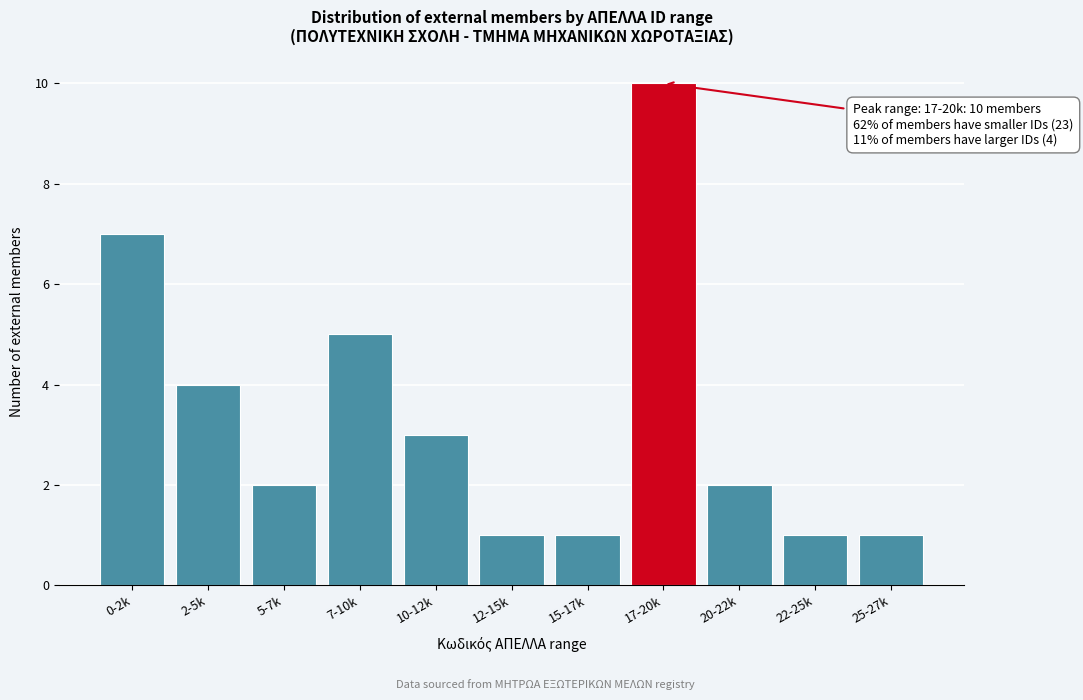

Reading left to right, what are all the values shown in this chart?

0-2k=7	2-5k=4	5-7k=2	7-10k=5	10-12k=3	12-15k=1	15-17k=1	17-20k=10	20-22k=2	22-25k=1	25-27k=1